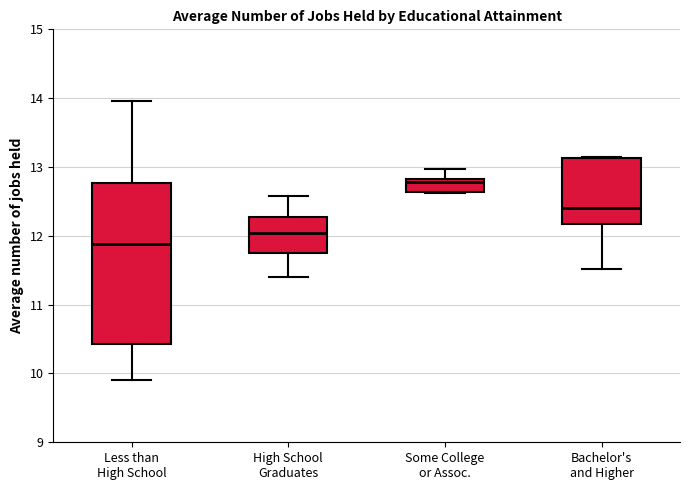

Where does the lower whisker of the box for Less than High School end on the y-axis? The values are not printed on the chart, so give them approximately, as read against the axis.

9.9